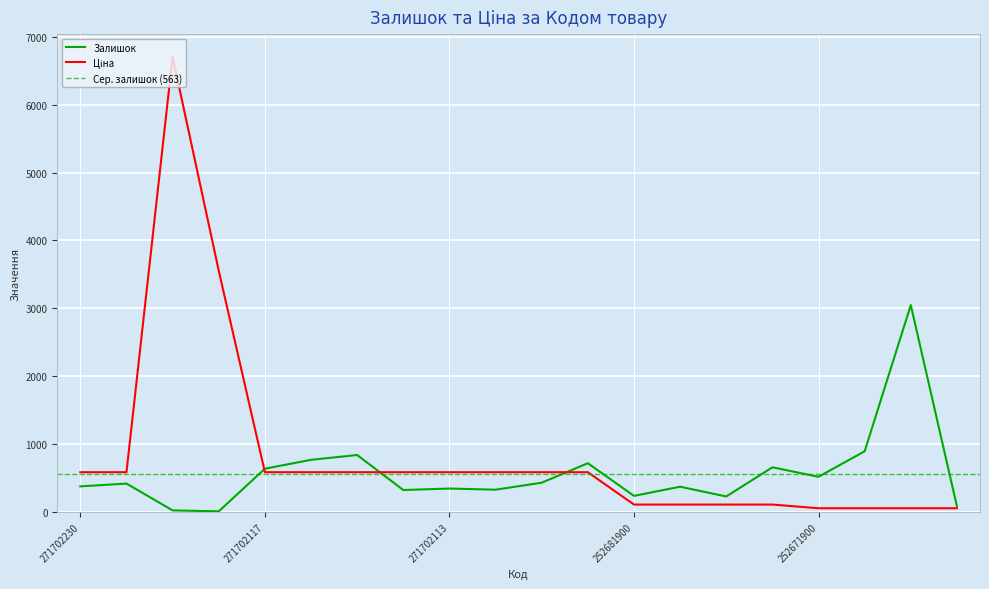

What is the greatest value displayed?

6705.7